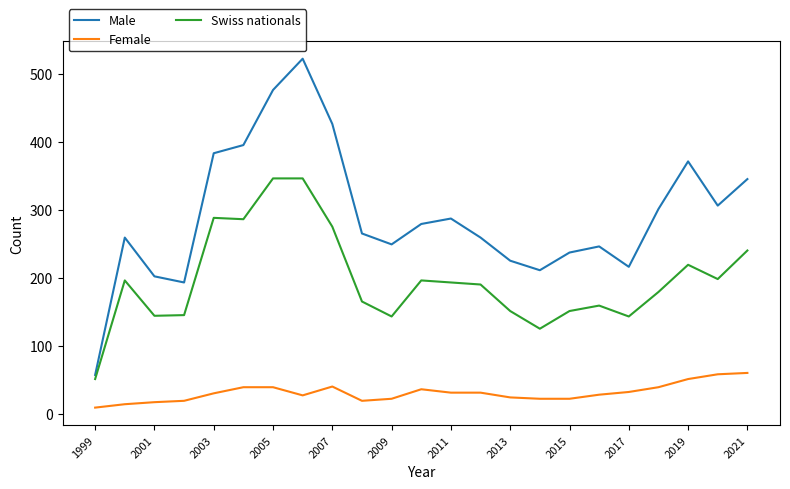

Is this an area chart (filled region under the line)?

No